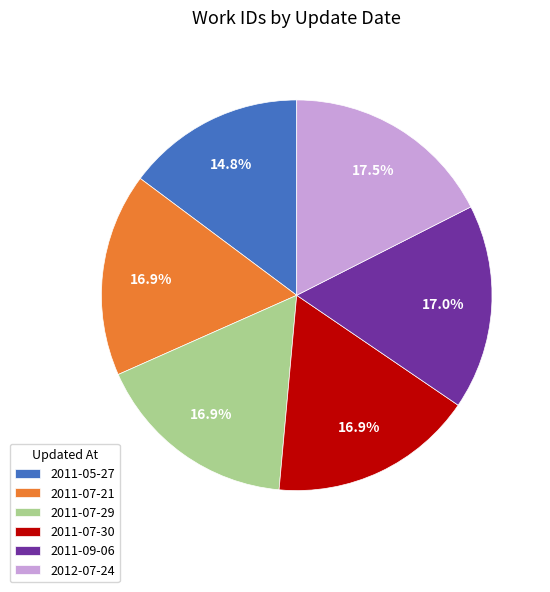

Which category has the smallest portion of the pie?

2011-05-27